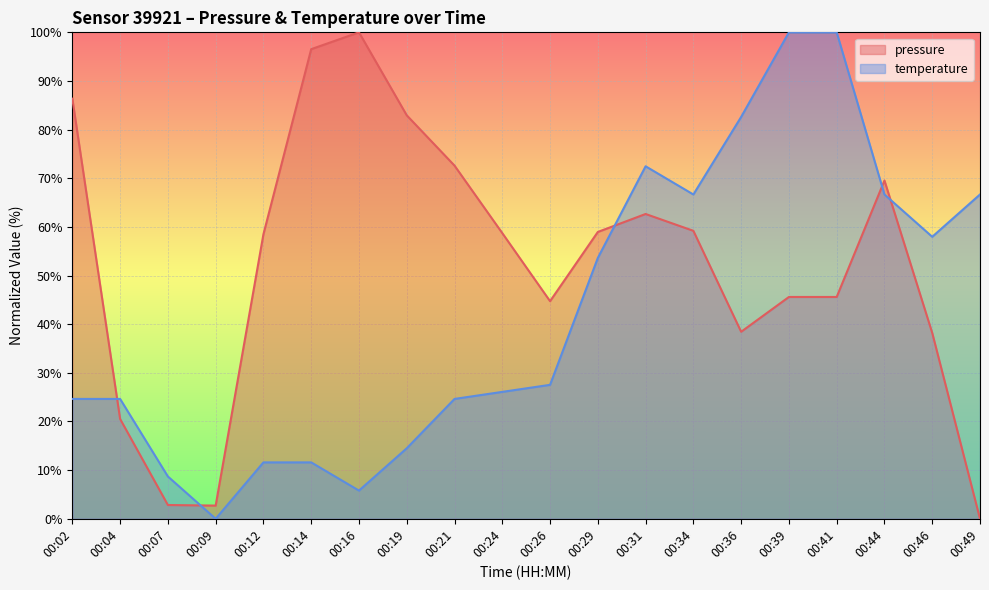

How many interior local valleys does the pressure series have?

3